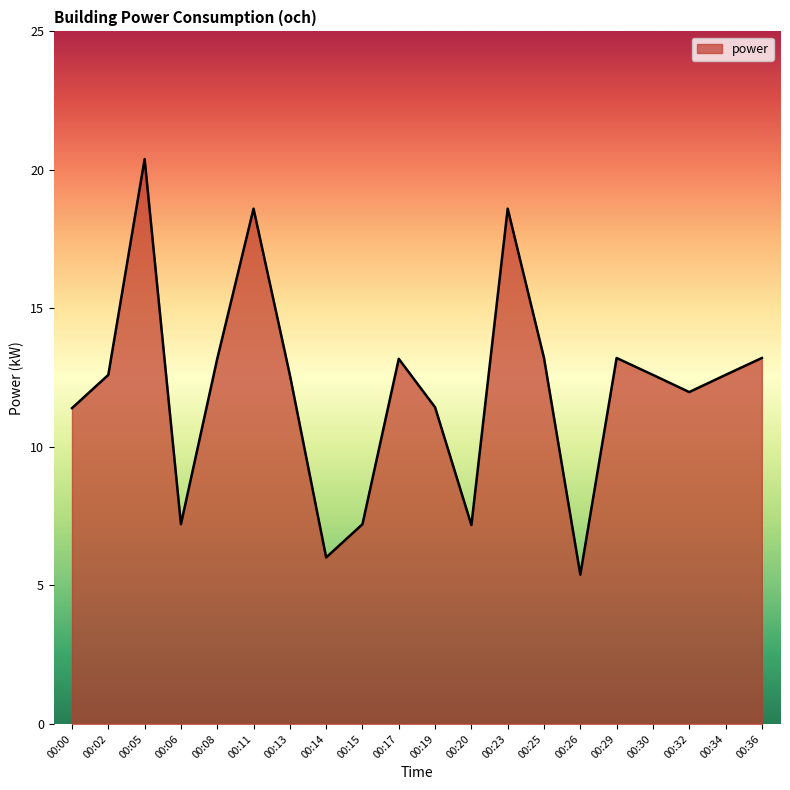

What is the approximate value at 00:29?

13.2